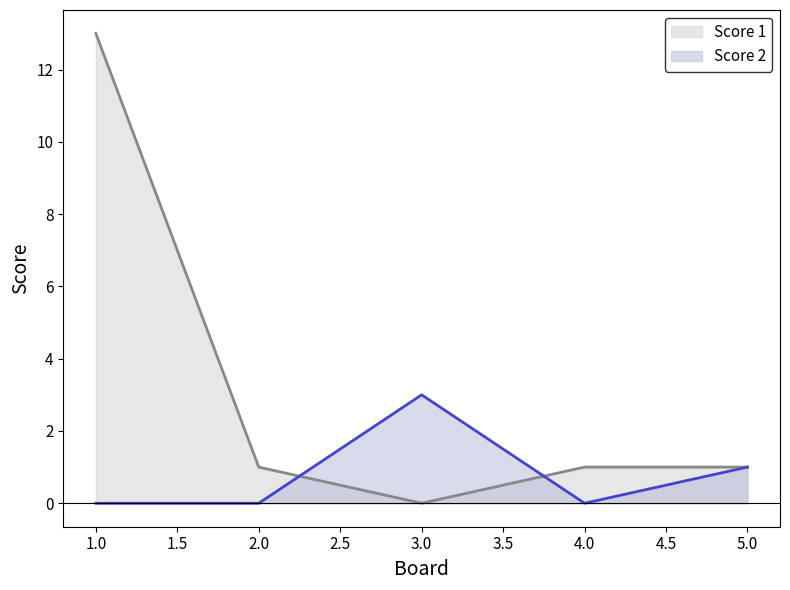

The Score 1 series shows 0 at 3.0. True or false?

True